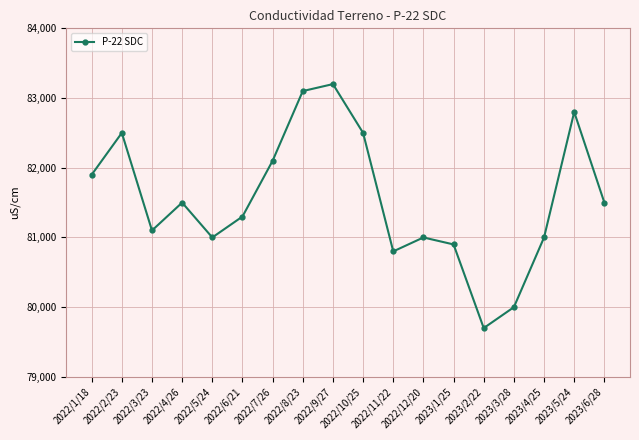

What is the approximate value at 2022/6/21, to the nearest 100?

81300